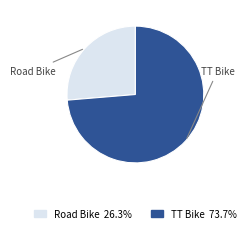

The TT Bike slice represents 62% of the pie. True or false?

False